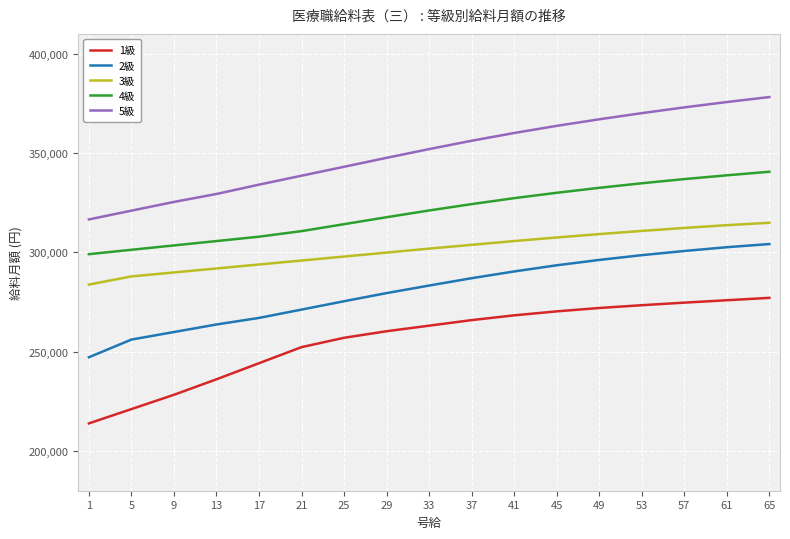

True or false: 4級 and 1級 cross at least once.

False